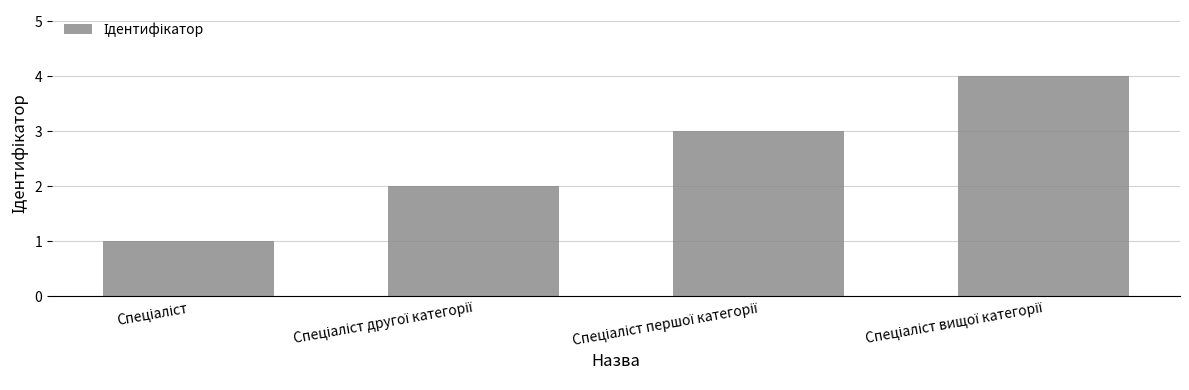

What is the maximum value shown in the chart?

4